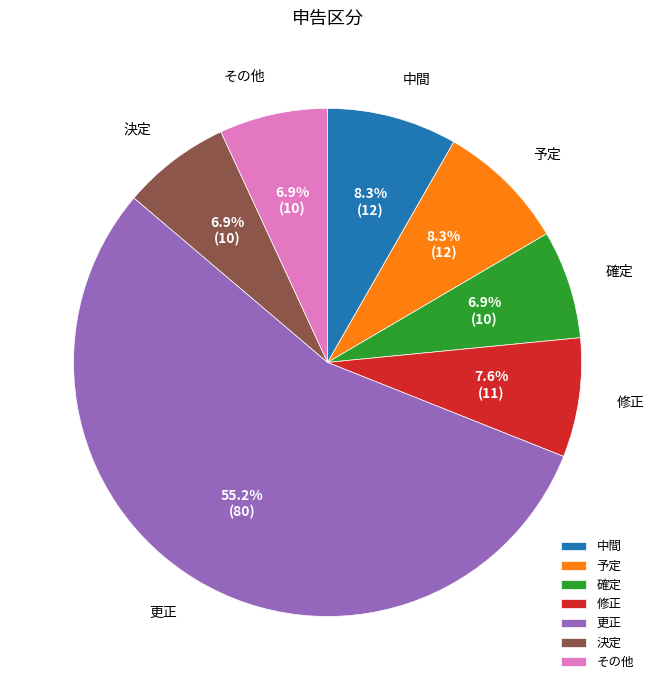

What is the largest slice in the pie chart?

更正